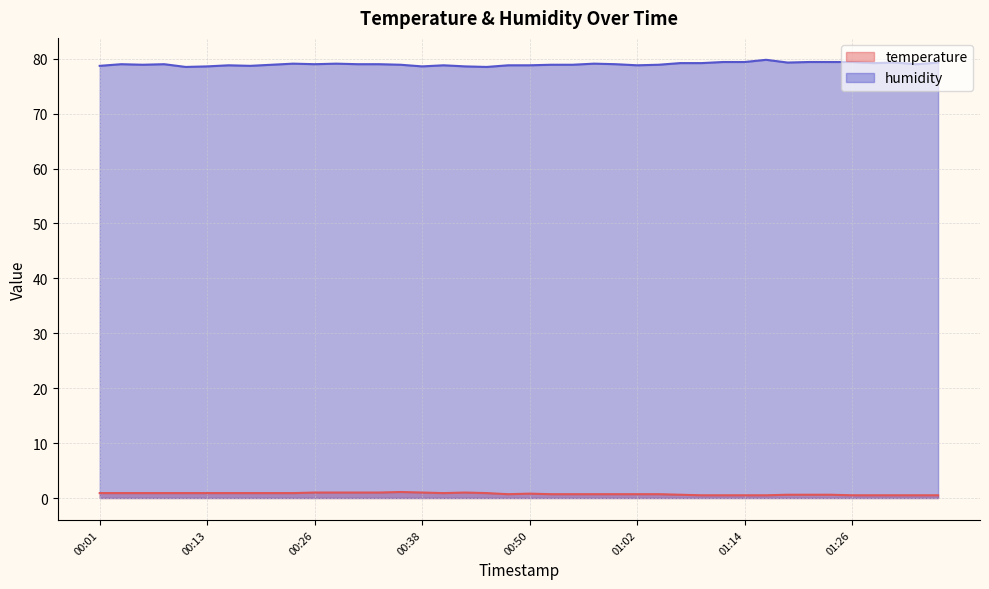

At which label is humidity closest to 79?

00:04